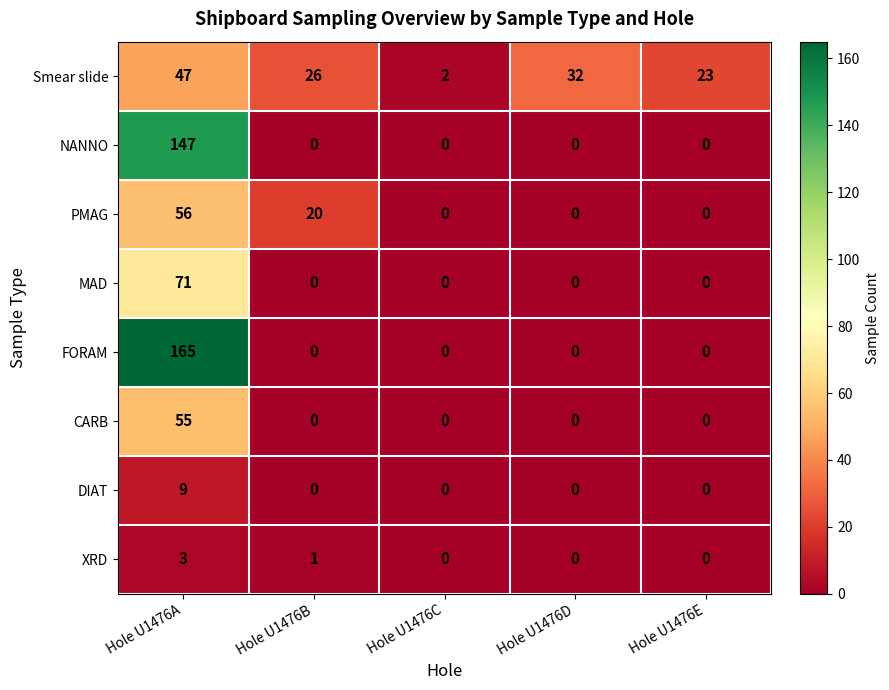

Which series has the largest total across all categories?

FORAM